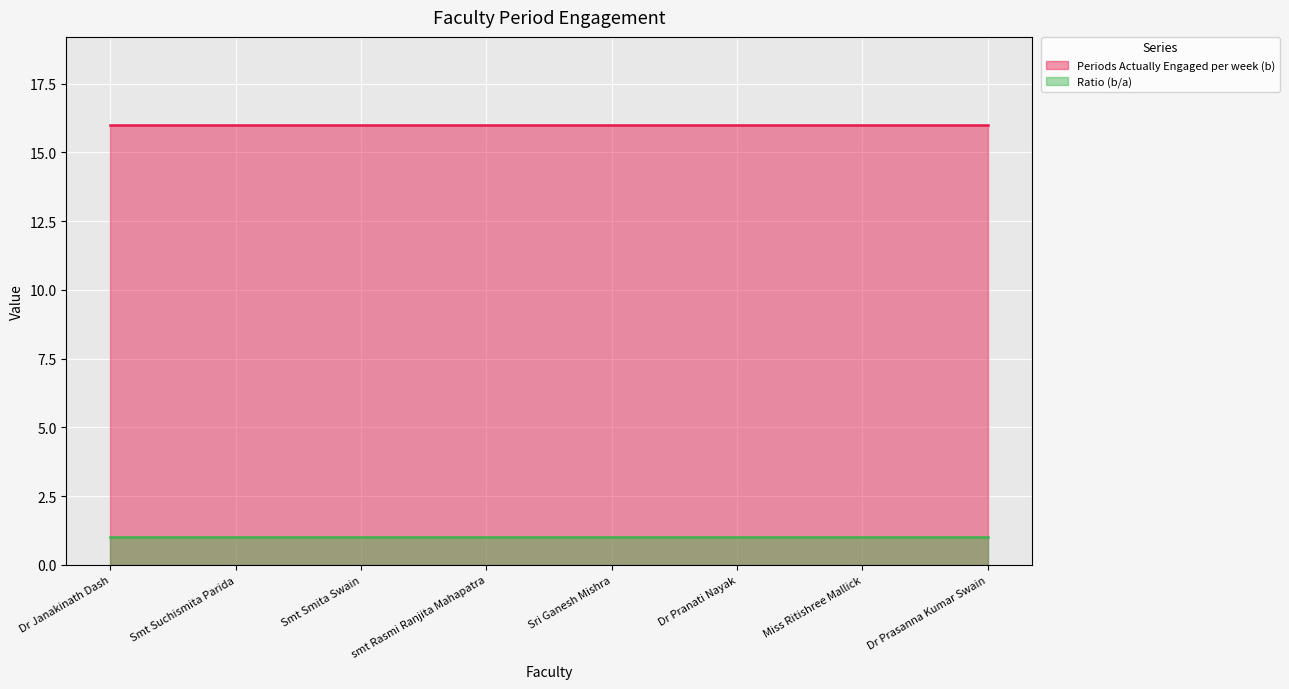

List the labels in order of Ratio (b/a) value, smallest first.

Dr Janakinath Dash, Smt Suchismita Parida, Smt Smita Swain, smt Rasmi Ranjita Mahapatra, Sri Ganesh Mishra, Dr Pranati Nayak, Miss Ritishree Mallick, Dr Prasanna Kumar Swain